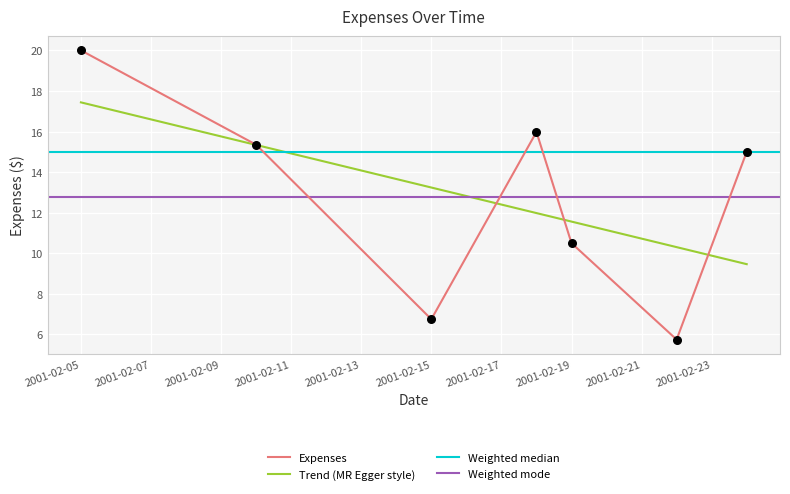

What is the ratio of the value at 2001-02-24 to the value at 2001-02-22?

2.6